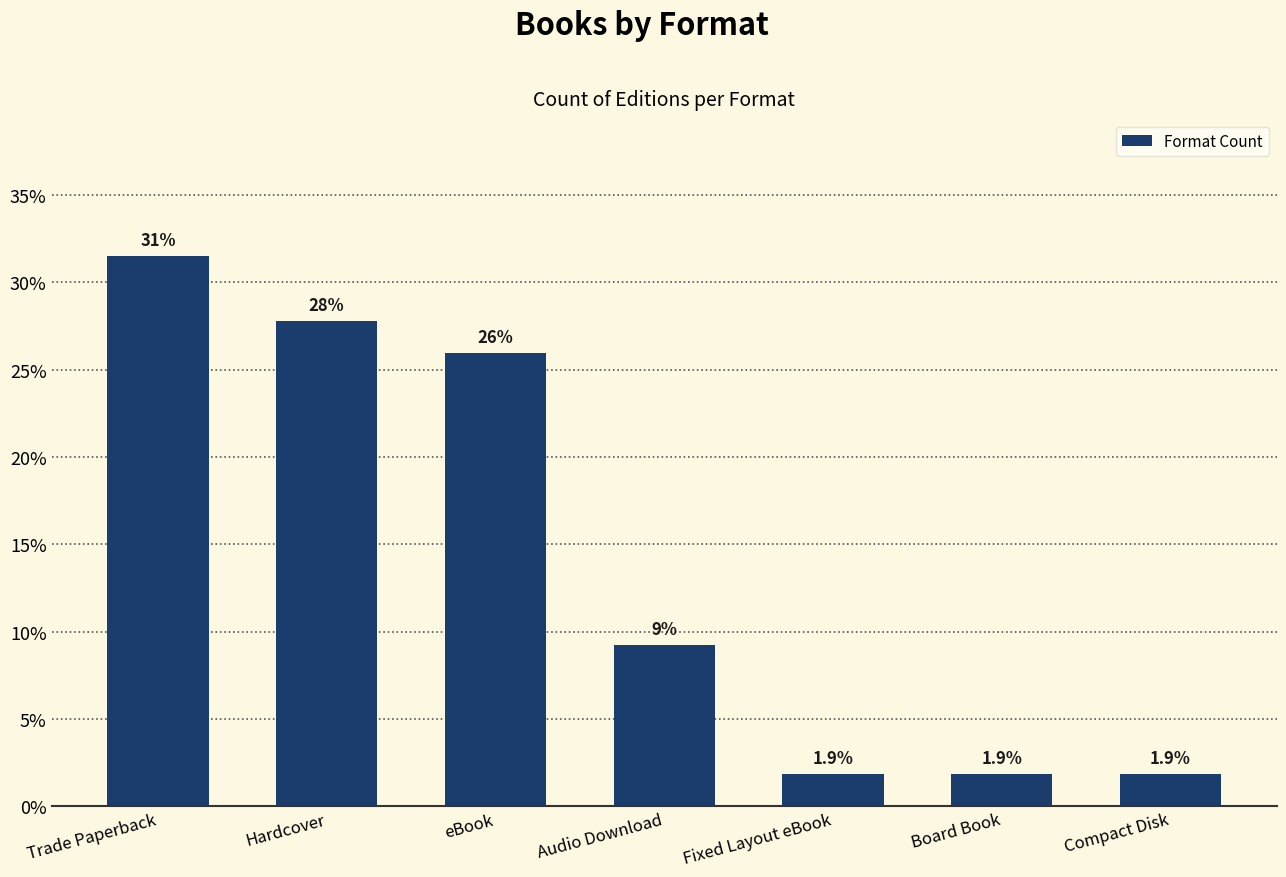

What is the difference between the values at Fixed Layout eBook and Trade Paperback?

29.6